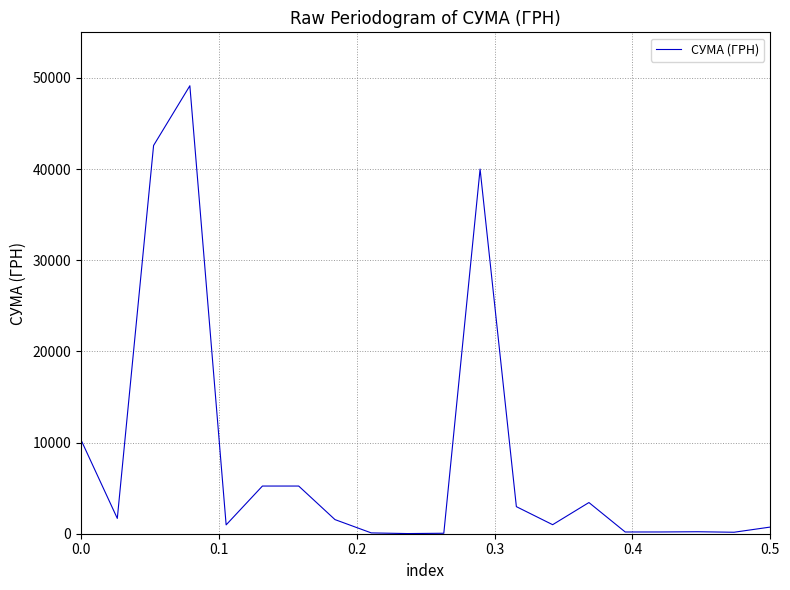

What is the greatest value displayed?

49140.0